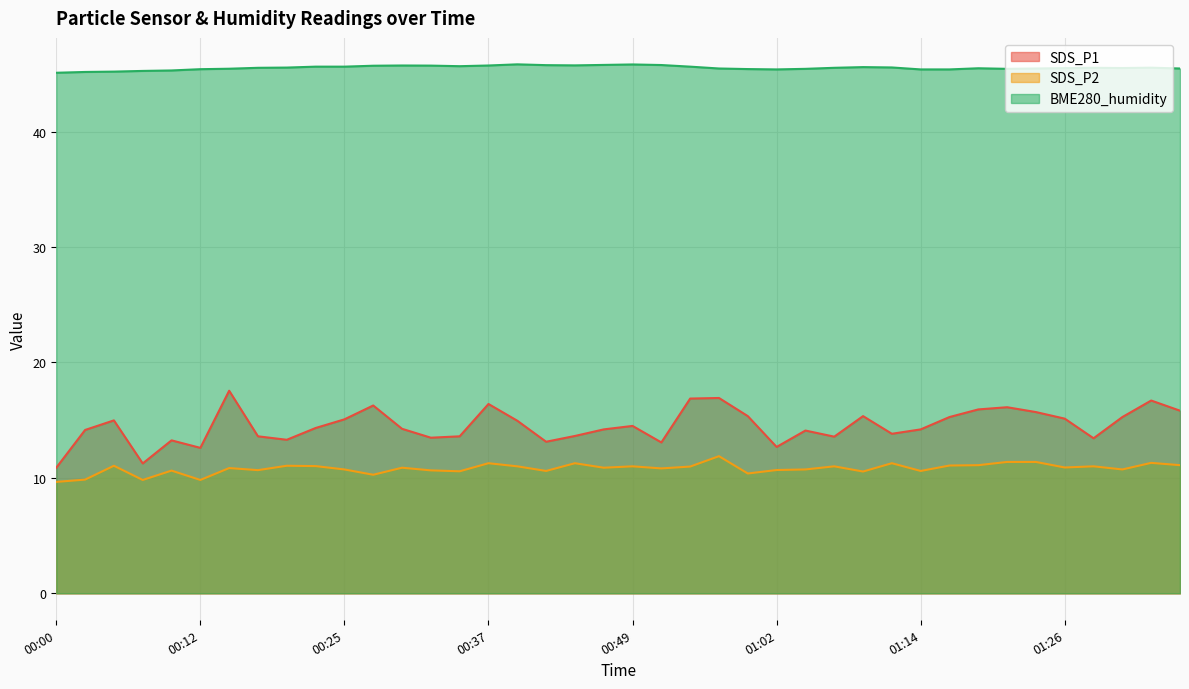

Where does the SDS_P2 series first go above 10?

00:05